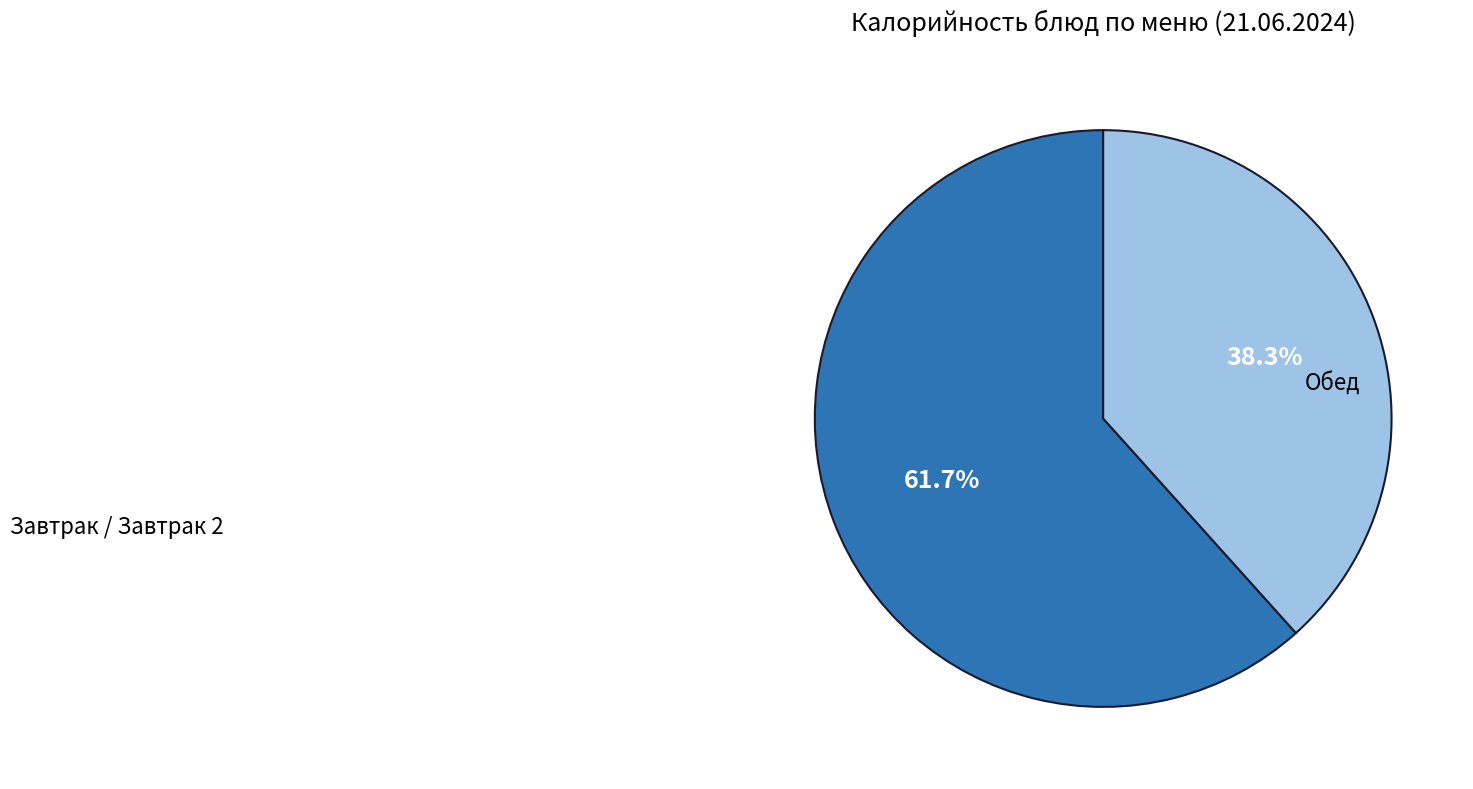

What is the smallest slice in the pie chart?

Обед